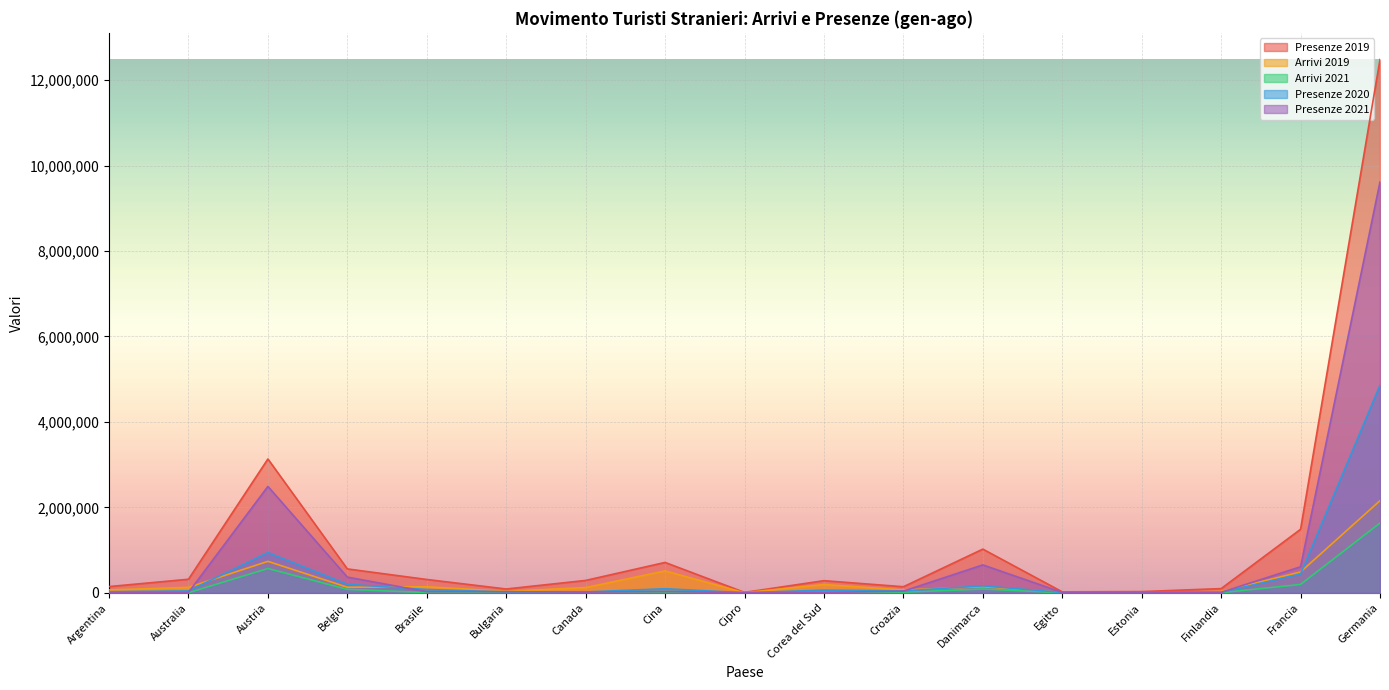

What is the average value of the Arrivi 2021 series?

154810